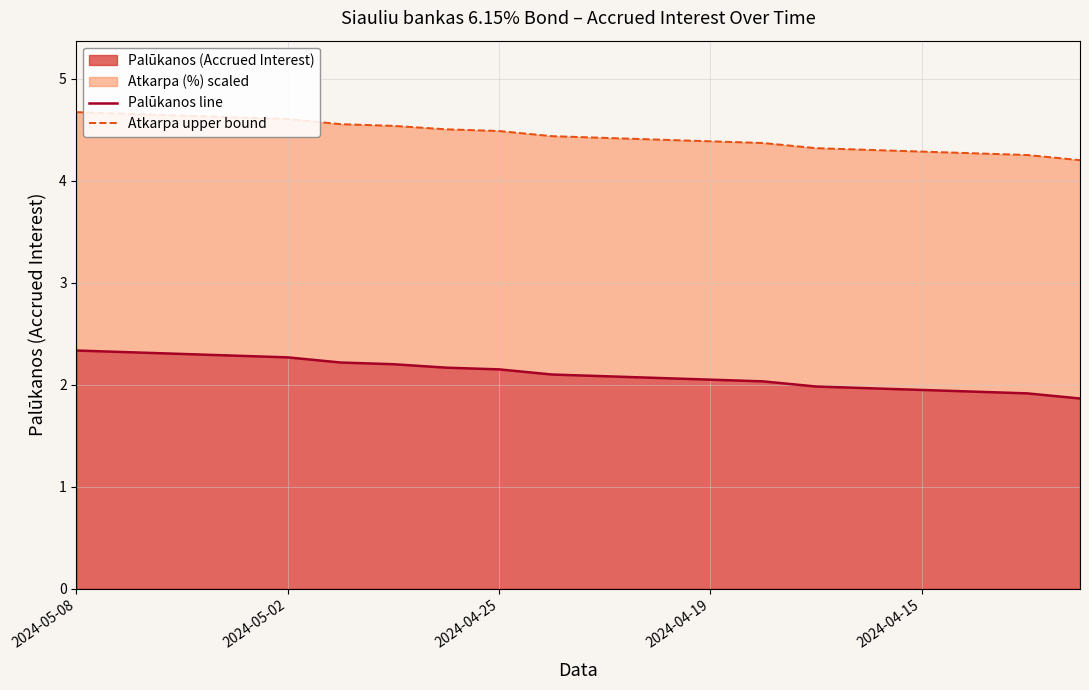

Is the value of Atkarpa upper bound at 18 greater than the value of Palūkanos line at 2024-05-08?

Yes